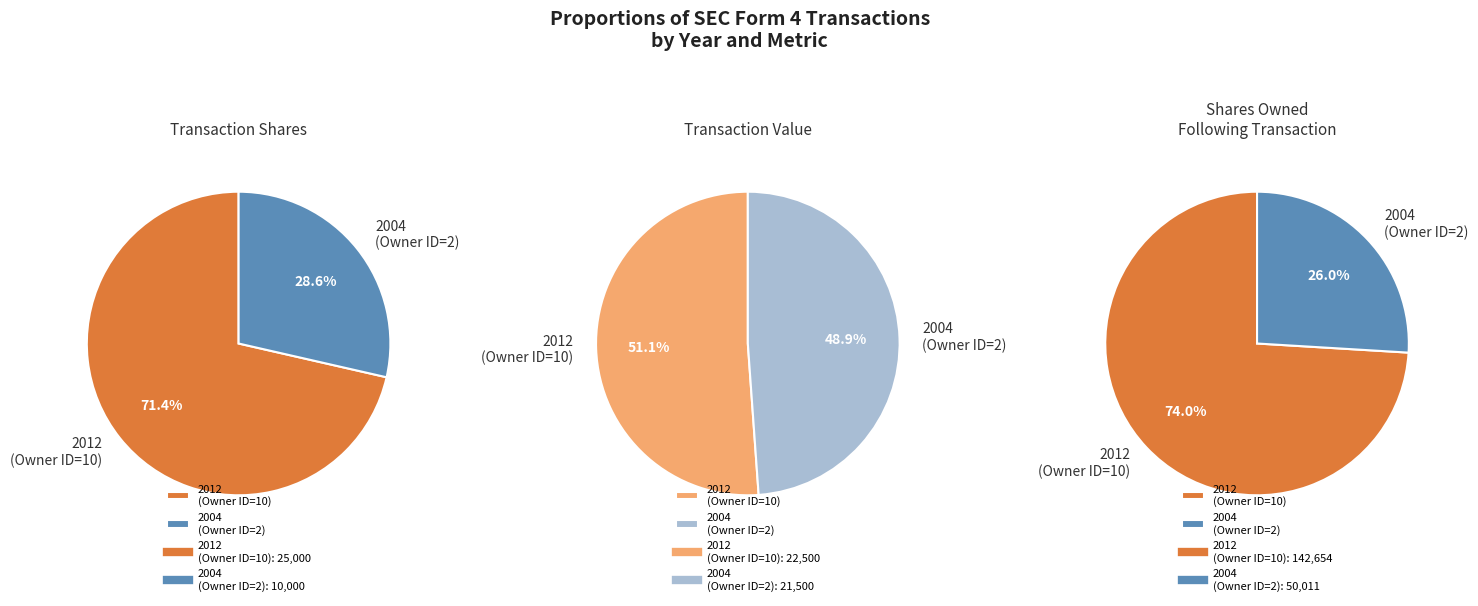

What percentage do 2004 (rptOwnerDetailsId=2) and 2012 (rptOwnerDetailsId=10) together represent?

100.0%